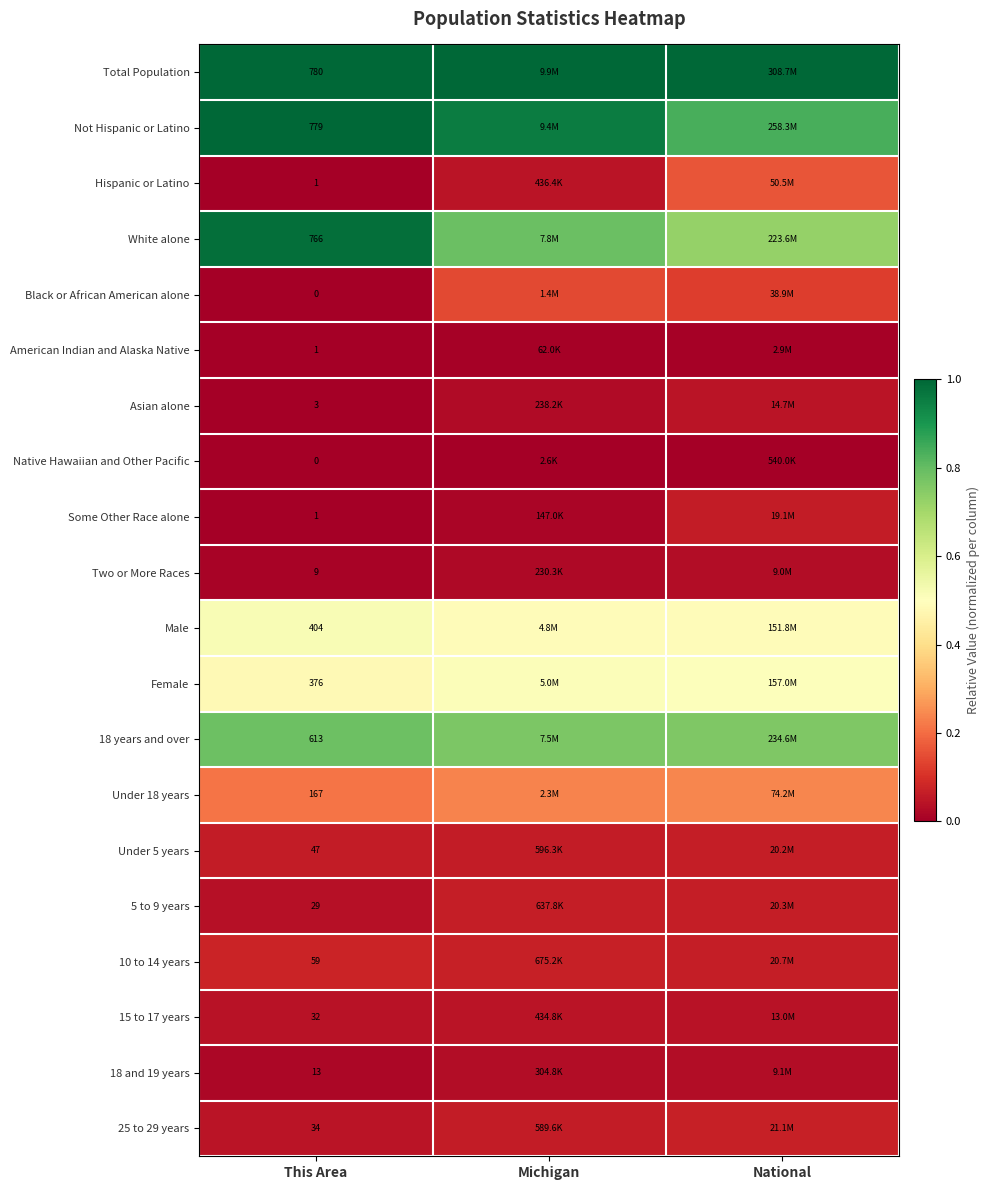

Is the value of 18 years and over at This Area greater than the value of Hispanic or Latino at This Area?

Yes